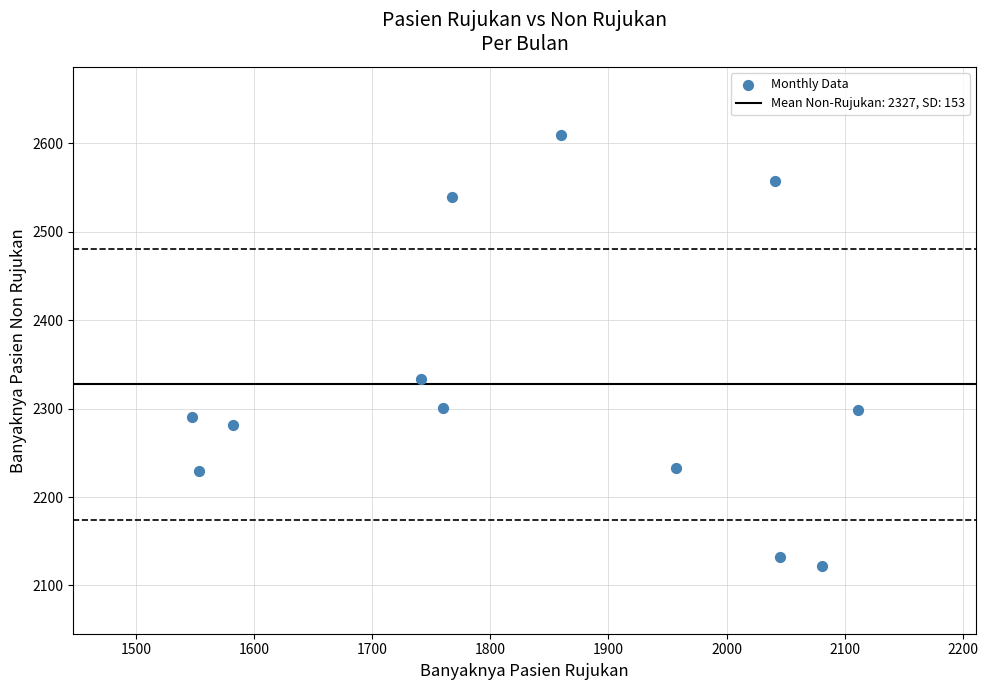

What is the average X value?

1837